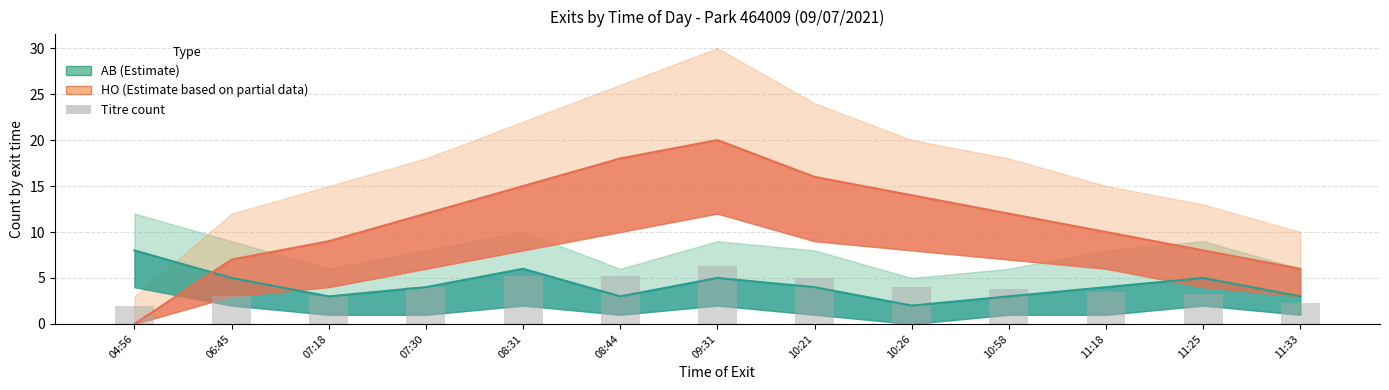

Between 08:31 and 11:33, which is larger?

08:31